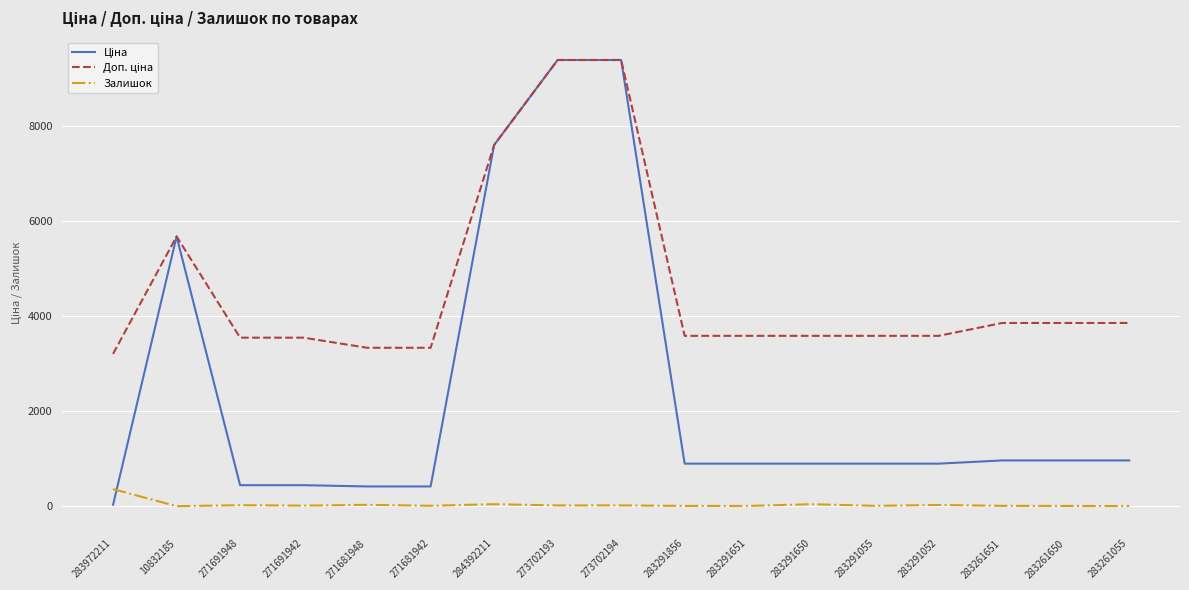

Is it true that Залишок equals 9.0 at 283261651?

True